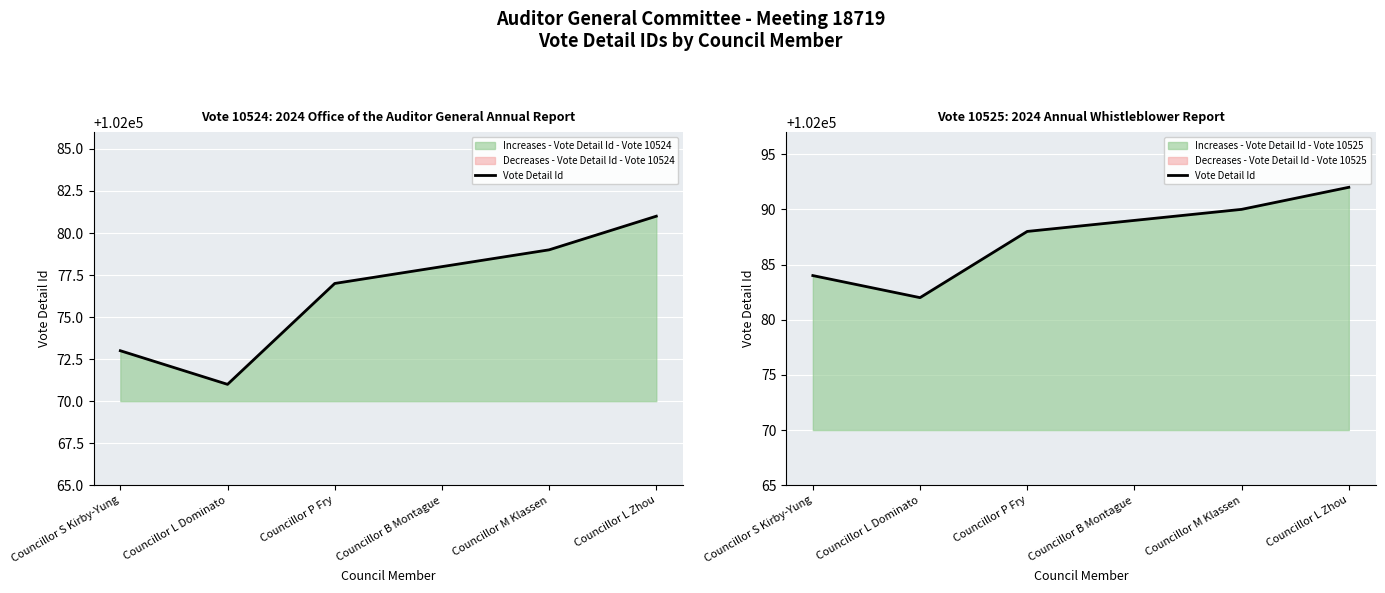

How many points are lower than both their immediate neighbors (excluding endpoints)?

1